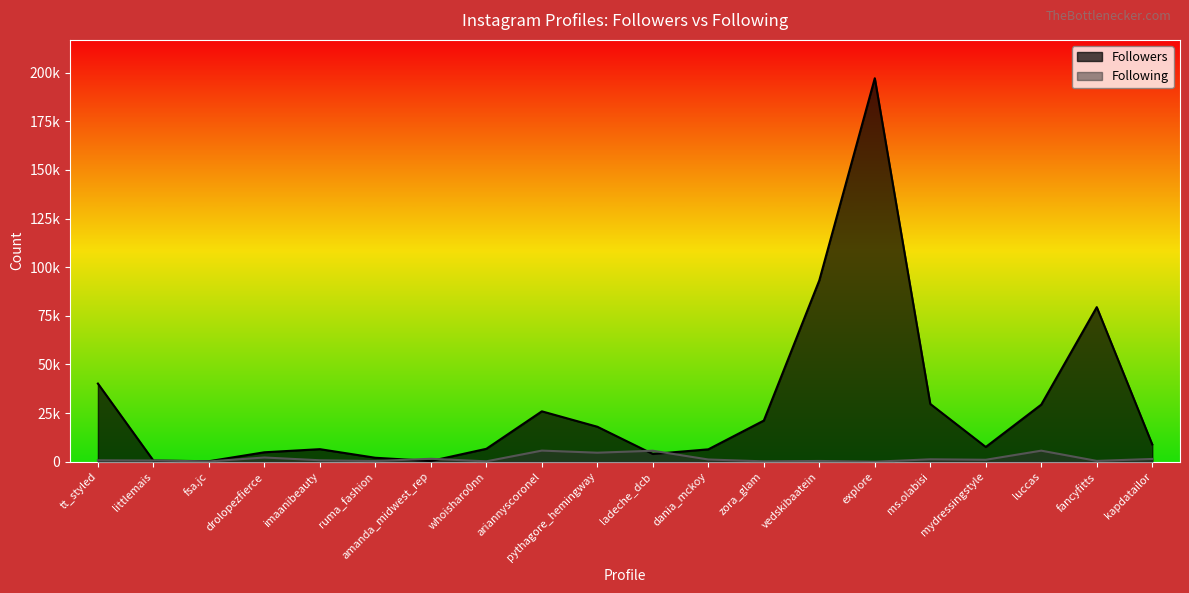

What is the approximate value of Followers at vedskibaatein?

93238